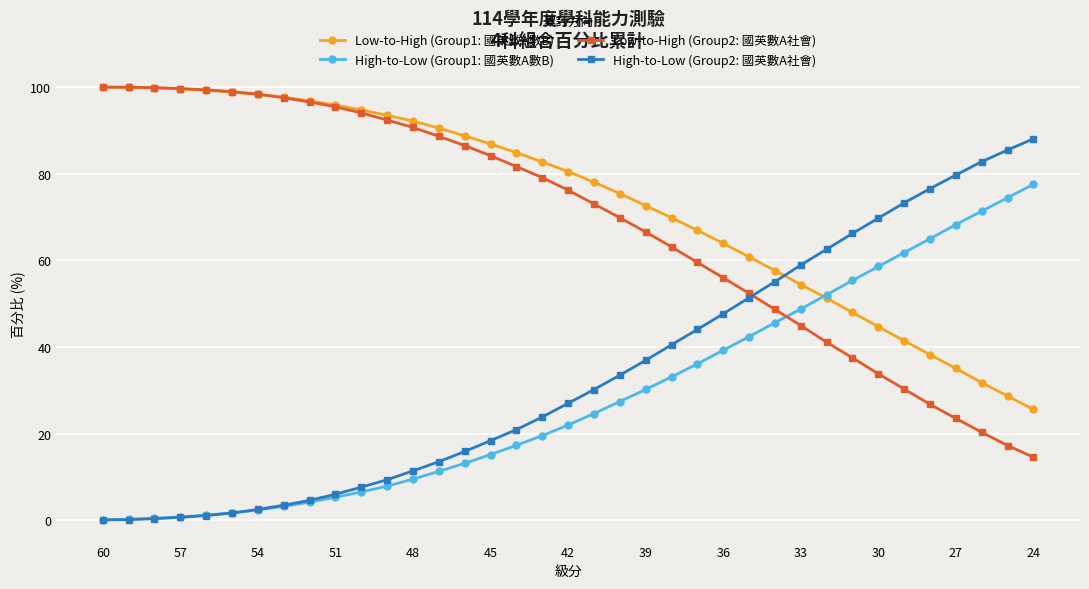

Which series ends up on top after the final intersection of Low-to-High (Group2: 國英數A社會) and High-to-Low (Group1: 國英數A數B)?

High-to-Low (Group1: 國英數A數B)